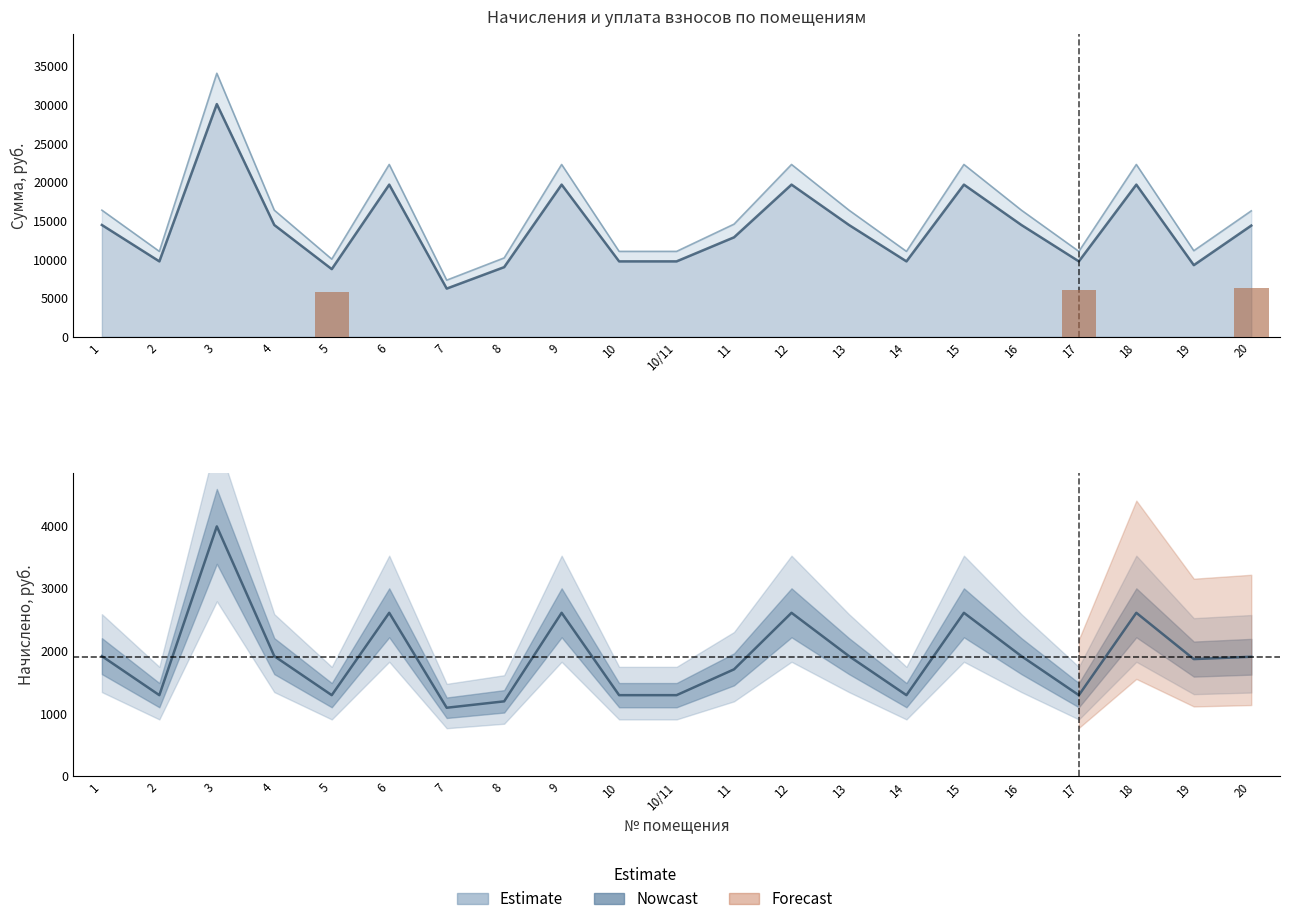

What is the sum of all values?

18095.6